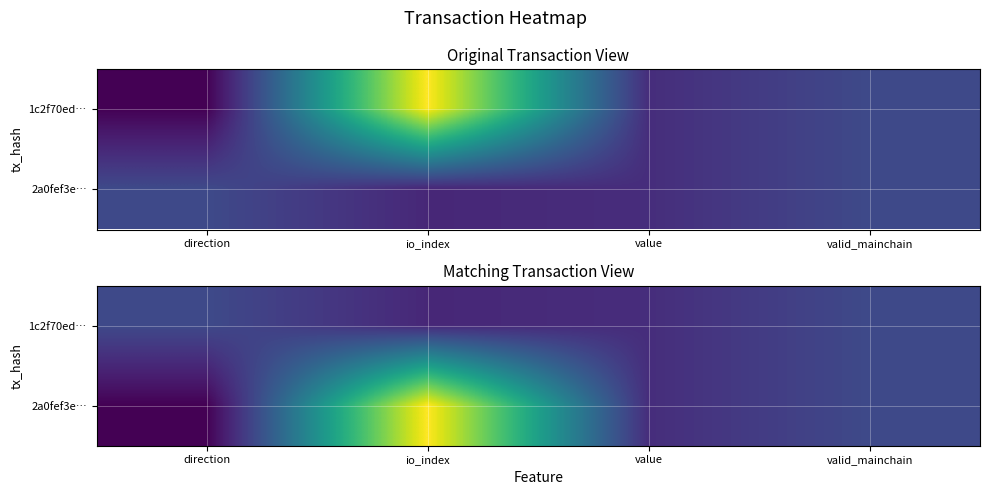

What is the maximum value shown in the chart?

8.0